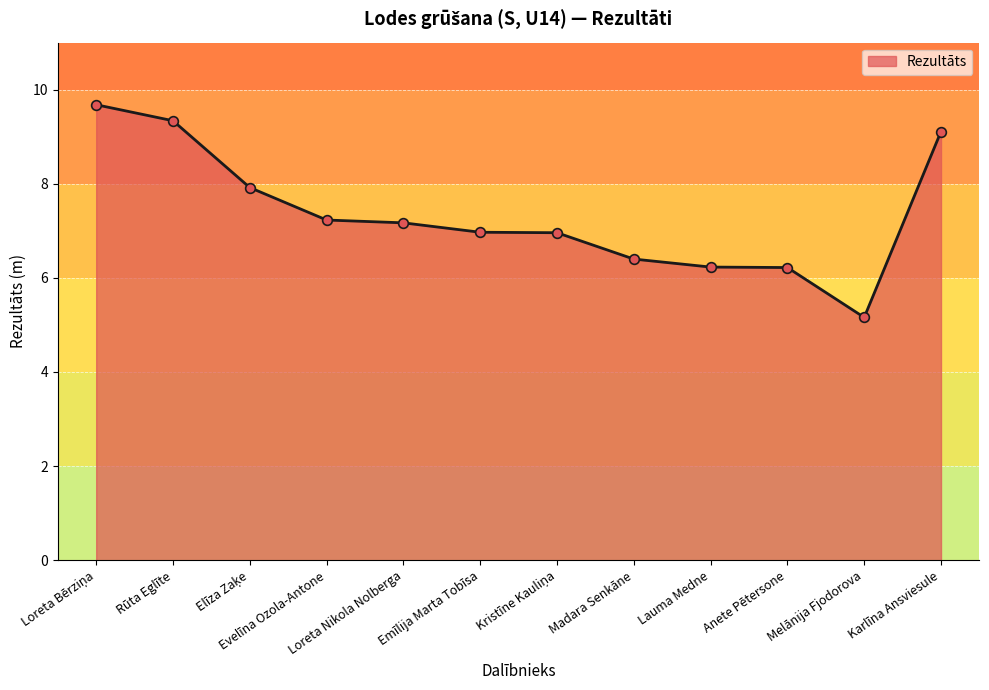

How many lines are shown in the chart?

1